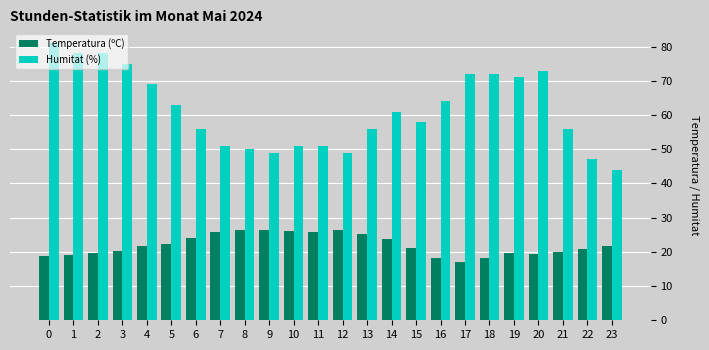

Read the Temperatura (ºC) value at 7.

25.9